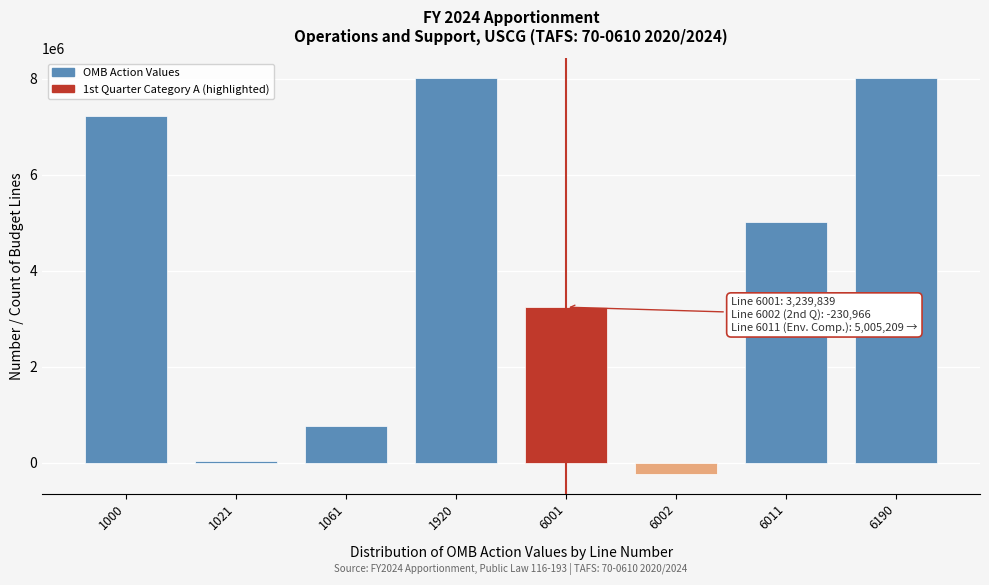

Reading left to right, transcribe all the data shown in this chart.

1000=7214082	1021=26426	1061=773574	1920=8014082	6001=3239839	6002=-230966	6011=5005209	6190=8014082